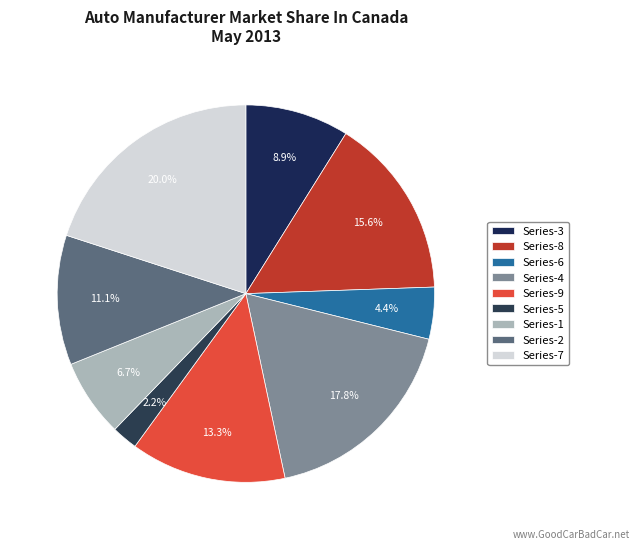

Rank the categories by value from highest to lowest.

Series-7, Series-4, Series-8, Series-9, Series-2, Series-3, Series-1, Series-6, Series-5